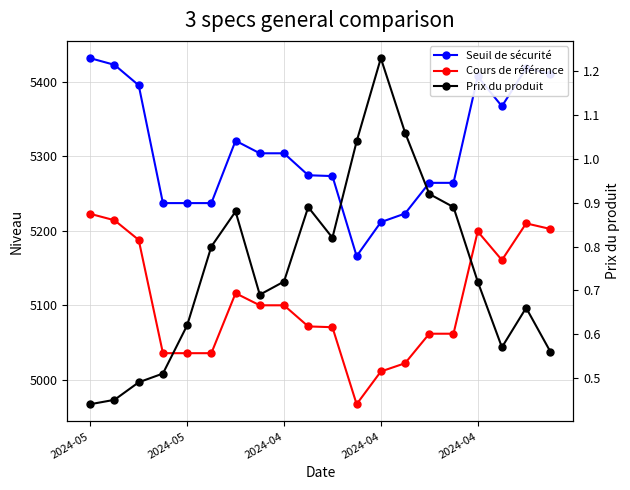

The value of Prix du produit at 13 is 1.1. True or false?

True